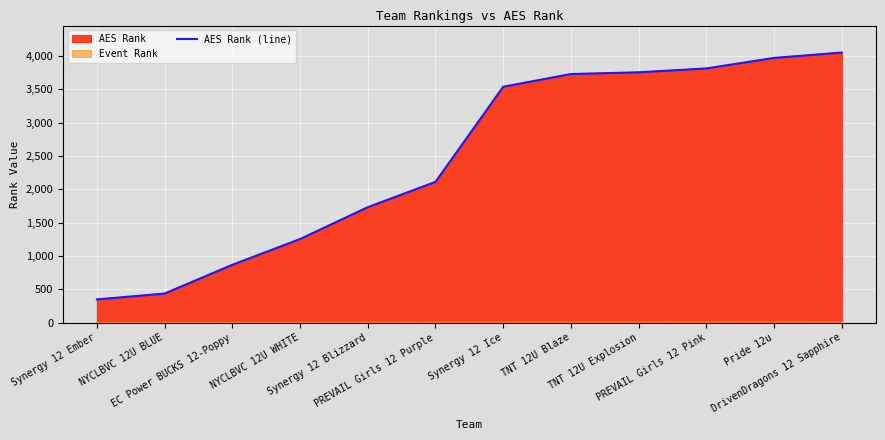

Does the chart display data point markers on the line(s)?

No